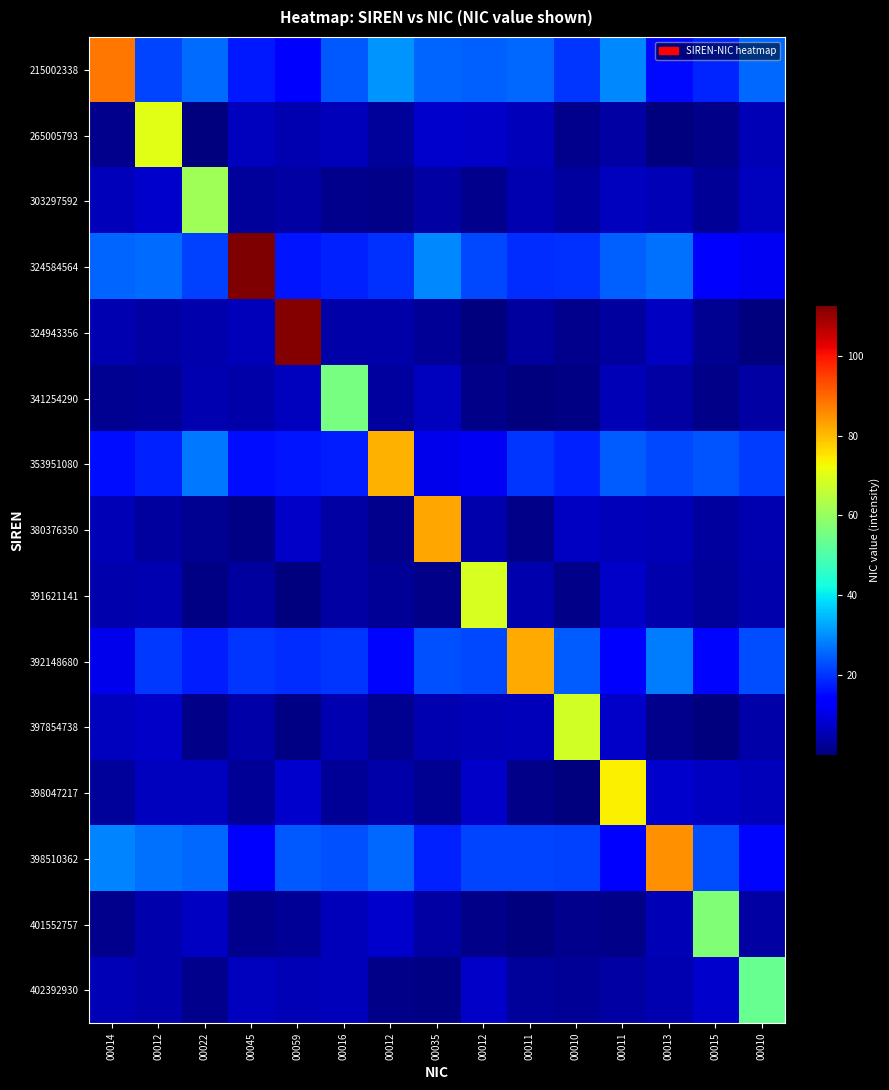

Between 00014 and 00045, which series saw the biggest shift?

324584564